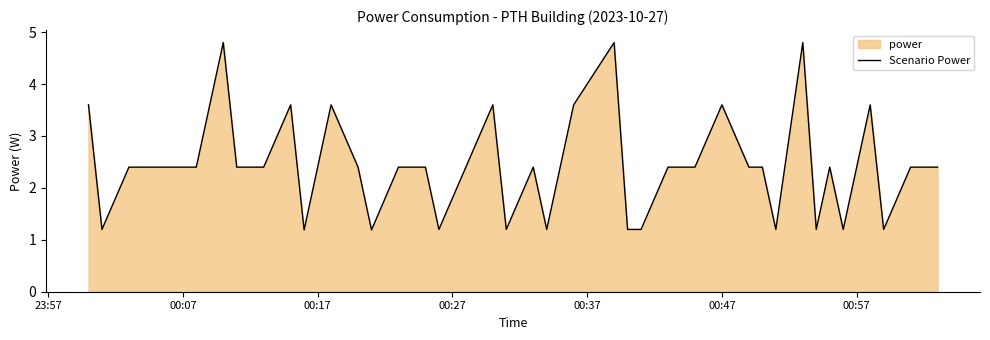

What is the difference between the maximum and minimum values?

3.6